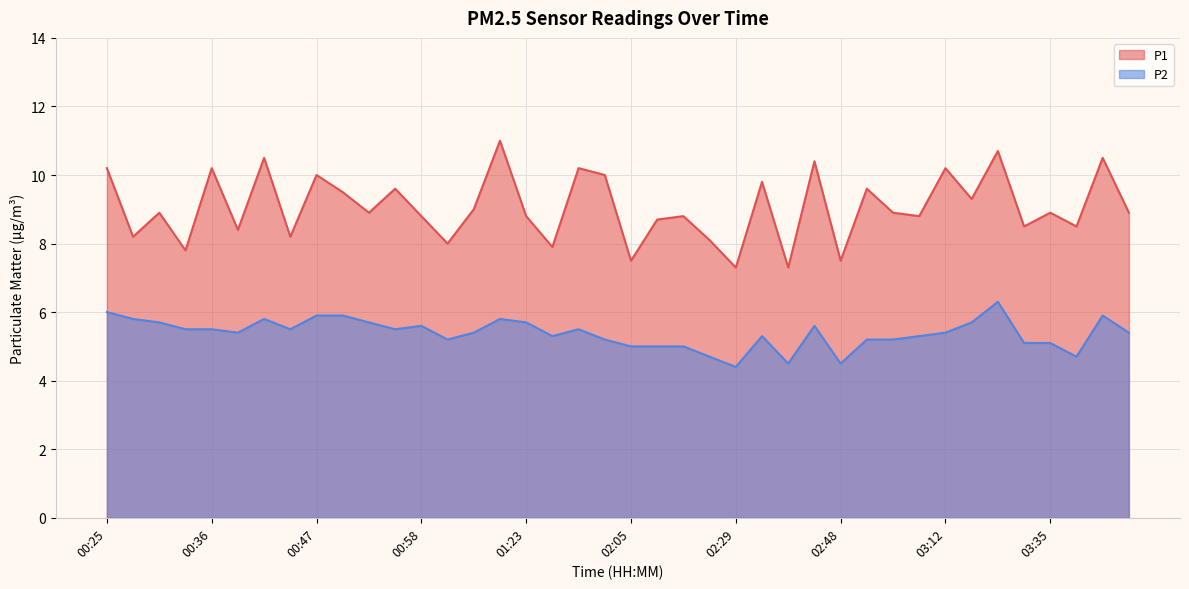

Which series has the widest spread of values?

P1